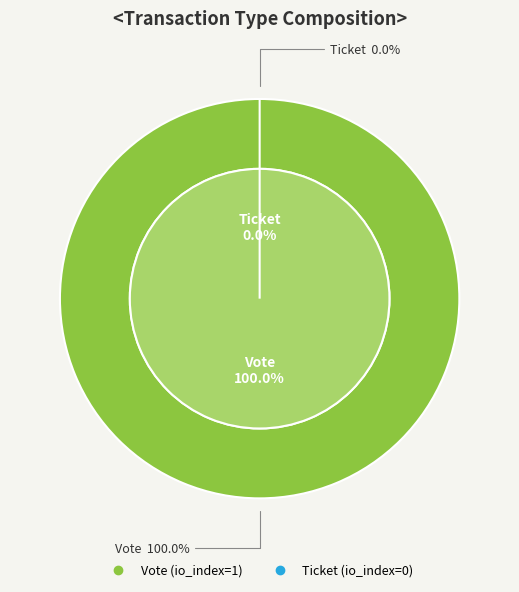

Does Vote (io_index=1) account for over 50% of the chart?

Yes